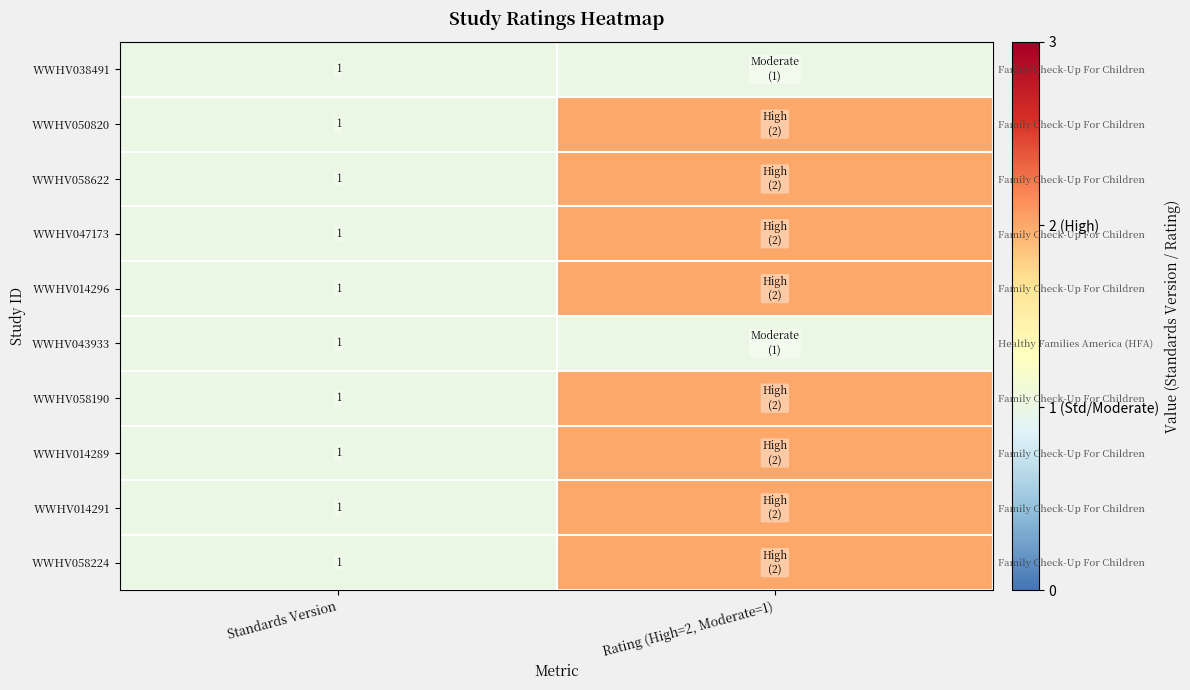

What value does the WWHV043933 series have at Standards Version?

1